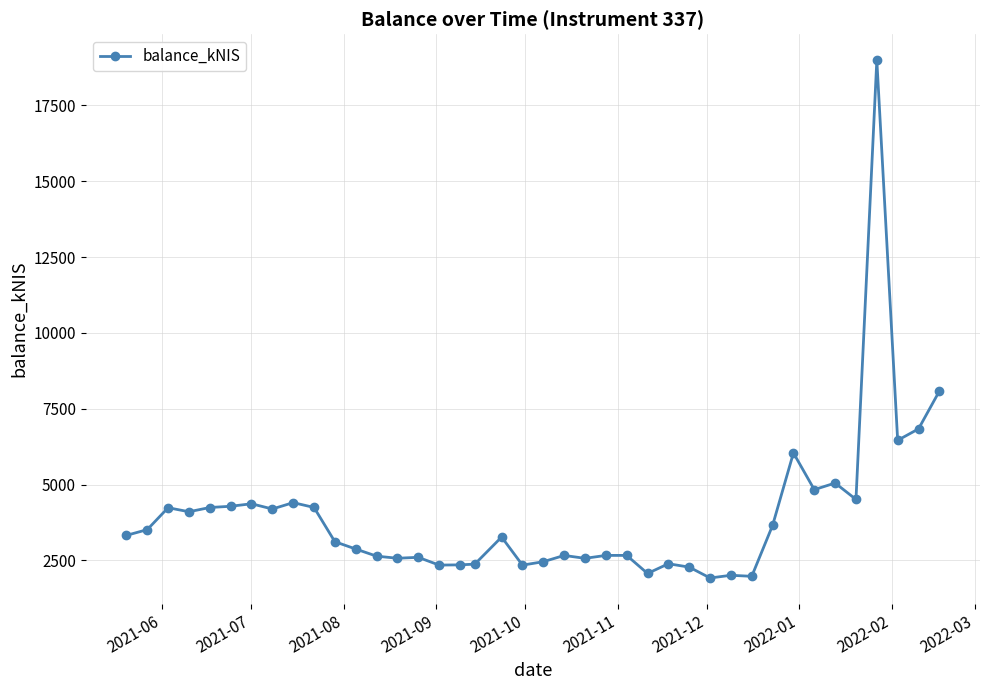

True or false: there are more than 1 points higher than both neighbors.

True